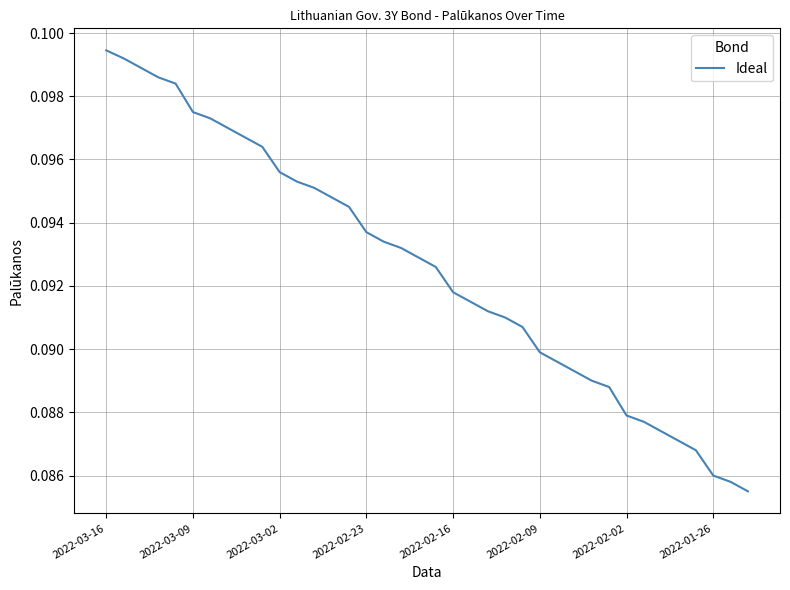

Is this an area chart (filled region under the line)?

No